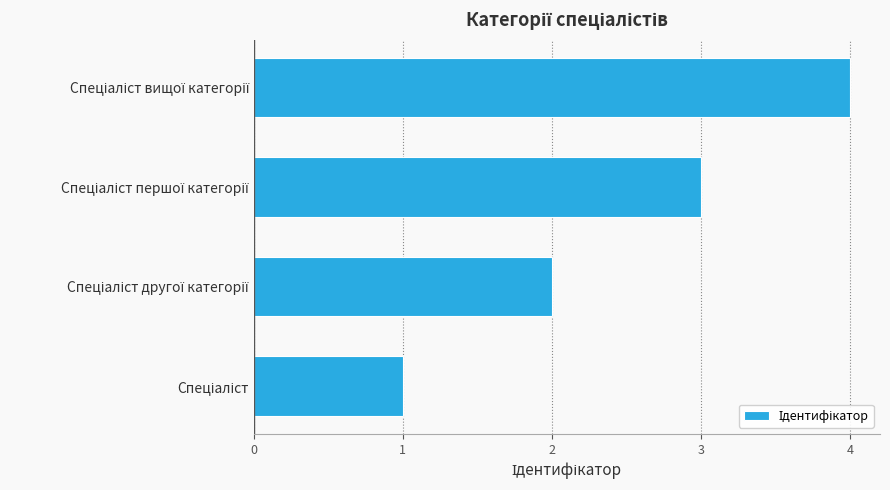

What is the sum of all values?

10